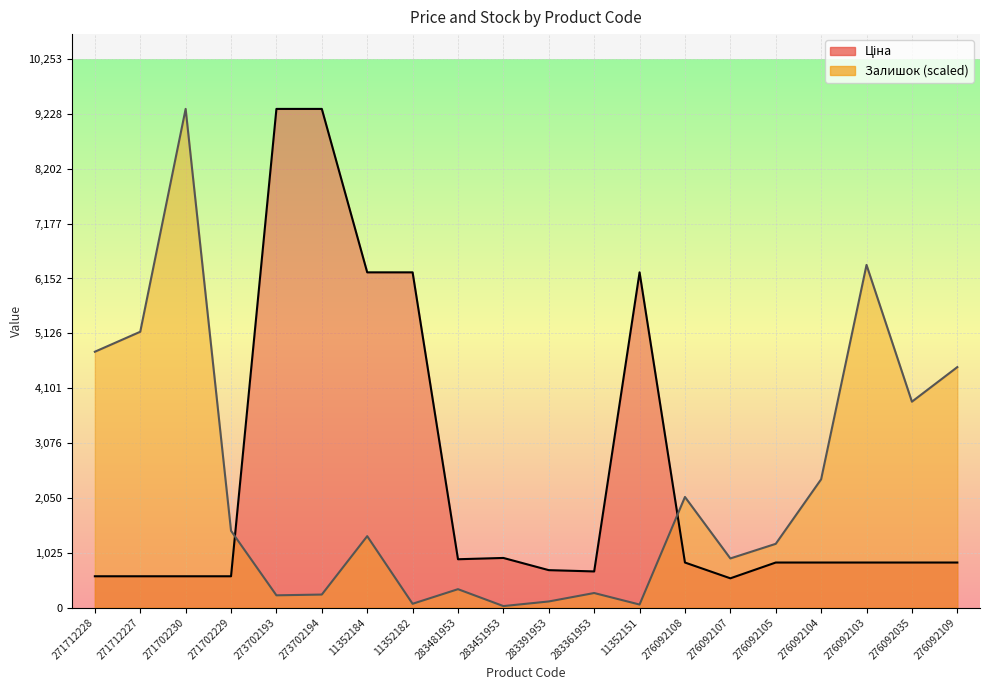

In Залишок, how many points are lower than both neighbors (excluding endpoints)?

6